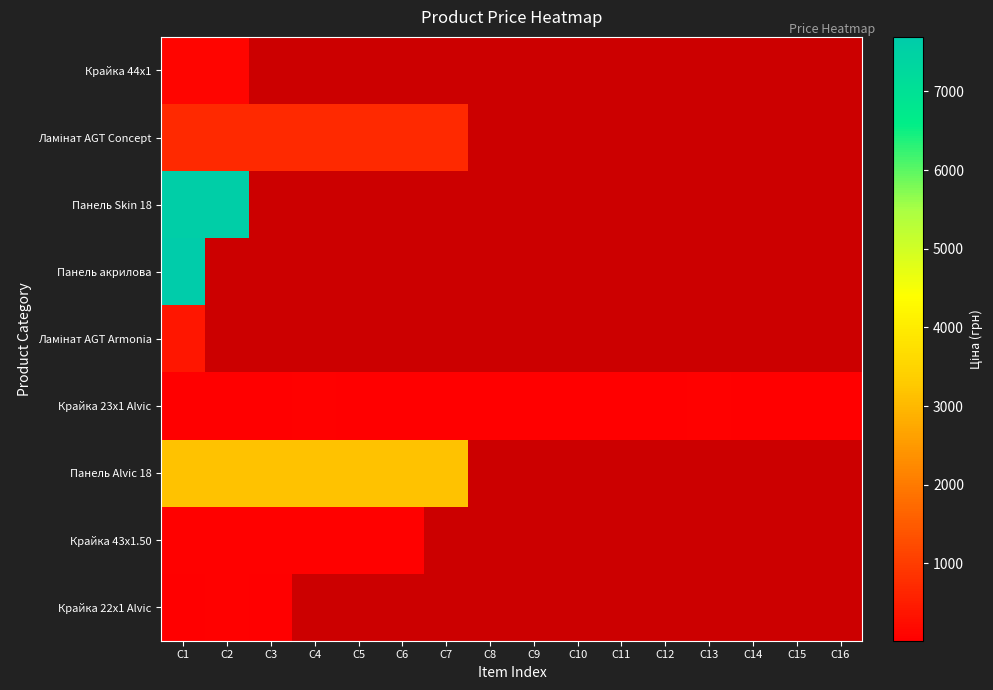

At which category is the sum across all series the highest?

C1